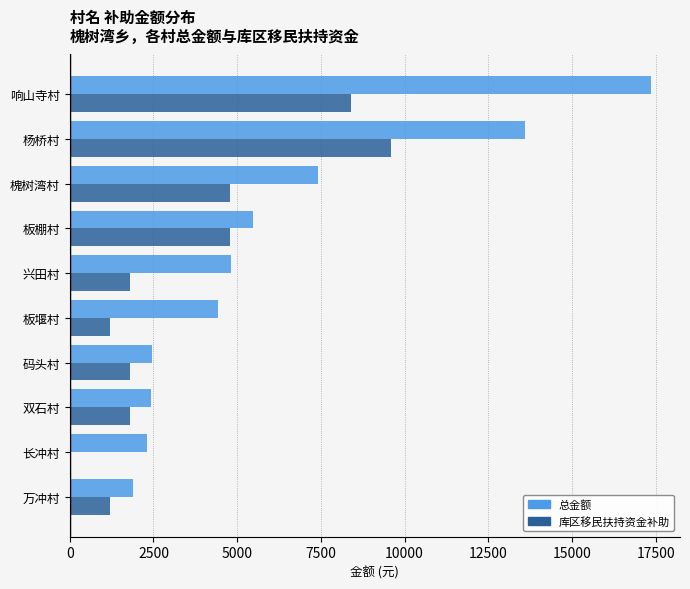

True or false: 库区移民扶持资金补助 has a value of 1800 at 双石村.

True